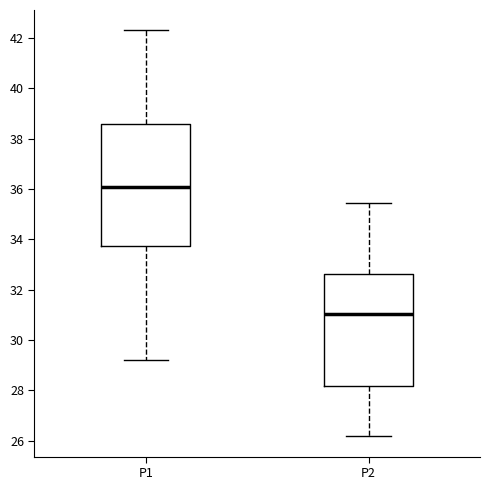

Which box's median line is the highest?

P1